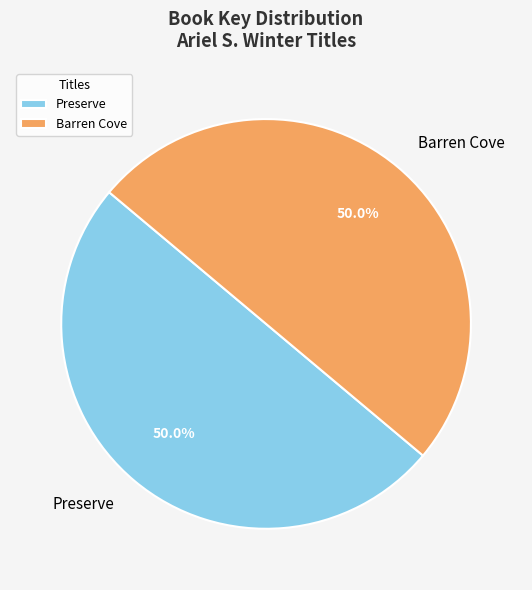

How many segments does this pie chart have?

2